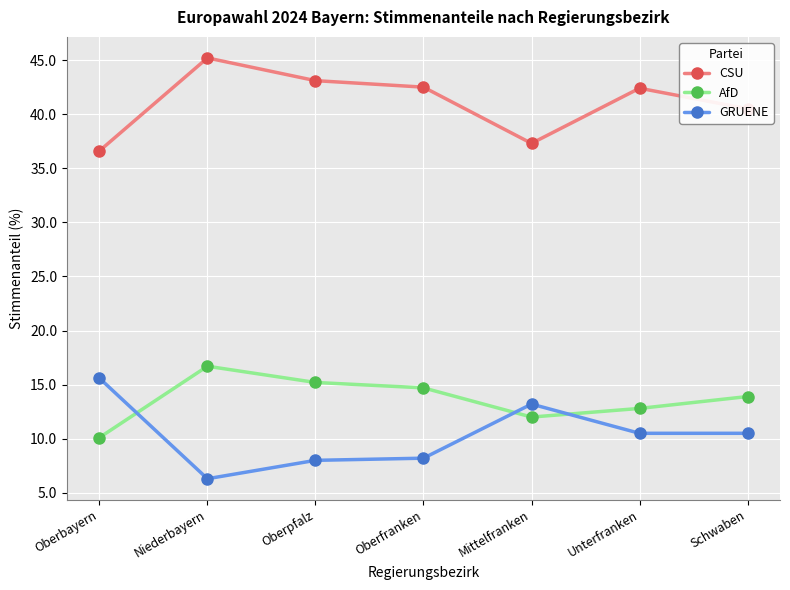

In CSU, how many points are lower than both neighbors (excluding endpoints)?

1